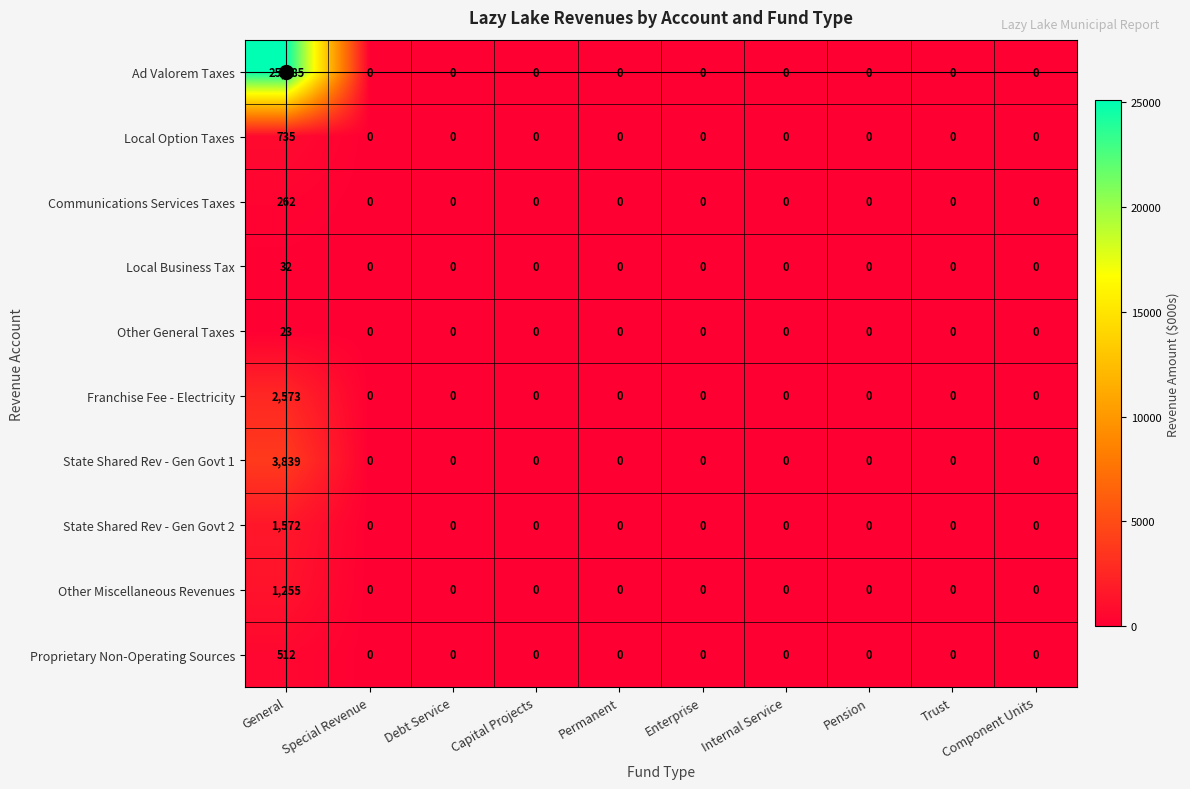

Which label corresponds to the largest value in the chart?

General